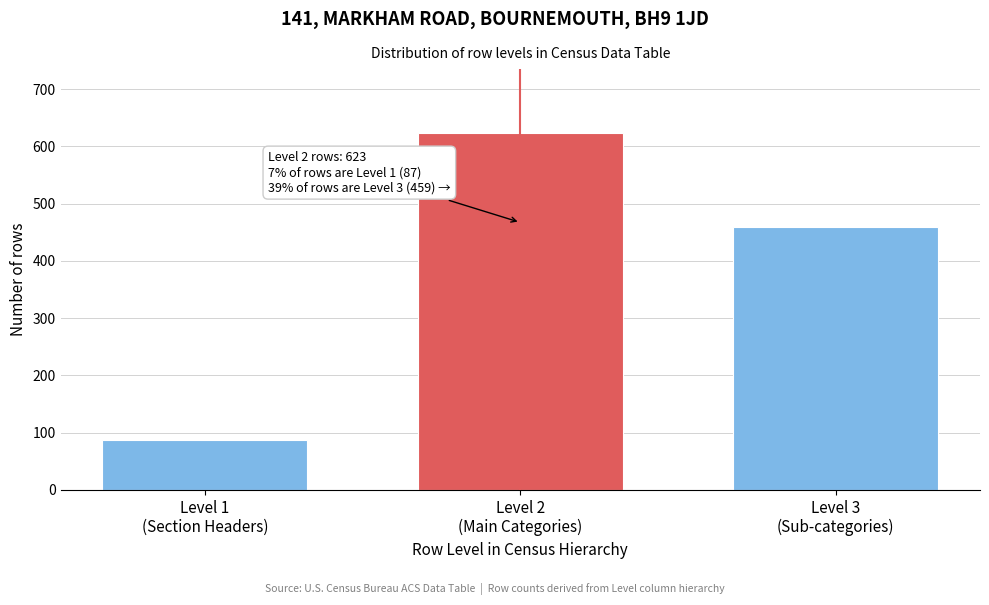

Reading right to left, list all the values displayed in this chart.

459	623	87